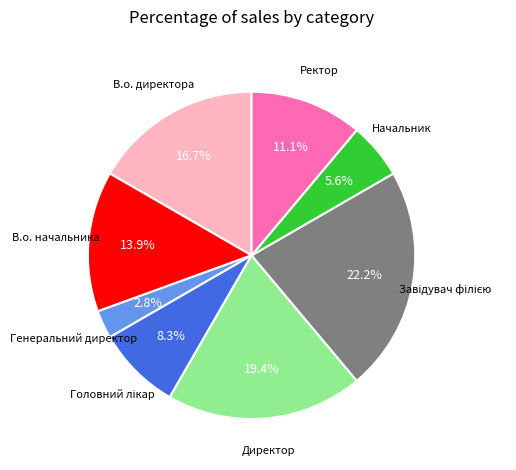

Is there any slice that represents more than half of the pie?

No